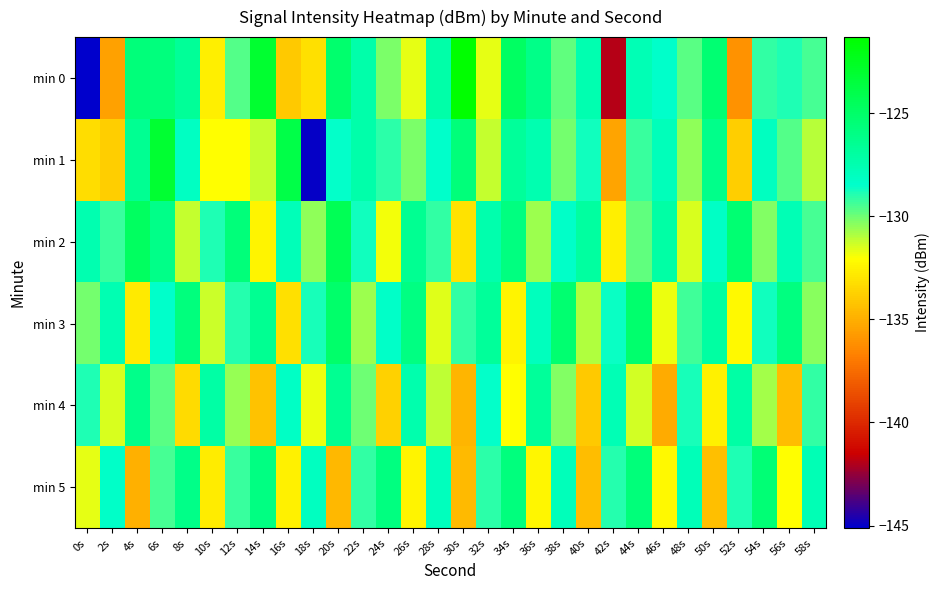

Reading left to right, transcribe all the data shown in this chart.

min 0: 0s=-145.1	2s=-135.5	4s=-125.6	6s=-125.8	8s=-126.7	10s=-132.6	12s=-129.7	14s=-123.0	16s=-134.0	18s=-133.1	20s=-125.2	22s=-127.3	24s=-130.2	26s=-131.6	28s=-127.2	30s=-121.3	32s=-131.6	34s=-124.9	36s=-126.1	38s=-129.9	40s=-127.5	42s=-142.0	44s=-127.7	46s=-128.5	48s=-129.7	50s=-125.4	52s=-136.1	54s=-129.2	56s=-128.9	58s=-129.5
min 1: 0s=-133.3	2s=-133.8	4s=-126.4	6s=-123.1	8s=-128.2	10s=-132.1	12s=-132.1	14s=-131.3	16s=-123.9	18s=-145.0	20s=-128.5	22s=-127.3	24s=-129.1	26s=-130.2	28s=-128.4	30s=-125.6	32s=-131.2	34s=-126.8	36s=-127.5	38s=-130.1	40s=-128.7	42s=-135.4	44s=-129.3	46s=-127.9	48s=-130.5	50s=-126.2	52s=-133.8	54s=-128.1	56s=-129.6	58s=-131.0
min 2: 0s=-127.5	2s=-129.3	4s=-124.7	6s=-126.1	8s=-131.2	10s=-128.9	12s=-125.6	14s=-132.4	16s=-127.8	18s=-130.5	20s=-124.3	22s=-128.7	24s=-131.9	26s=-126.5	28s=-129.2	30s=-133.1	32s=-127.4	34s=-125.8	36s=-130.7	38s=-128.3	40s=-126.9	42s=-132.6	44s=-129.8	46s=-127.1	48s=-131.5	50s=-128.2	52s=-125.4	54s=-130.3	56s=-127.7	58s=-129.5
min 3: 0s=-130.1	2s=-127.6	4s=-132.8	6s=-128.4	8s=-125.7	10s=-131.3	12s=-129.0	14s=-126.5	16s=-133.2	18s=-128.8	20s=-125.1	22s=-130.7	24s=-128.3	26s=-125.9	28s=-131.6	30s=-129.2	32s=-126.8	34s=-132.4	36s=-128.0	38s=-125.3	40s=-130.9	42s=-128.6	44s=-125.2	46s=-131.8	48s=-129.4	50s=-127.0	52s=-132.2	54s=-128.7	56s=-125.8	58s=-130.4
min 4: 0s=-128.9	2s=-131.5	4s=-126.2	6s=-129.7	8s=-133.4	10s=-127.1	12s=-130.6	14s=-134.3	16s=-128.2	18s=-131.8	20s=-126.5	22s=-130.0	24s=-133.7	26s=-127.4	28s=-131.1	30s=-134.8	32s=-128.5	34s=-132.1	36s=-126.8	38s=-130.3	40s=-134.0	42s=-127.7	44s=-131.4	46s=-135.1	48s=-128.8	50s=-132.5	52s=-127.1	54s=-130.8	56s=-134.5	58s=-129.2
min 5: 0s=-131.7	2s=-128.3	4s=-134.9	6s=-129.5	8s=-126.1	10s=-132.7	12s=-129.3	14s=-125.9	16s=-132.5	18s=-128.1	20s=-134.7	22s=-129.2	24s=-125.8	26s=-132.4	28s=-128.0	30s=-134.6	32s=-129.1	34s=-125.7	36s=-132.3	38s=-127.9	40s=-134.5	42s=-129.0	44s=-125.6	46s=-132.2	48s=-127.8	50s=-134.4	52s=-128.9	54s=-125.5	56s=-132.1	58s=-127.7